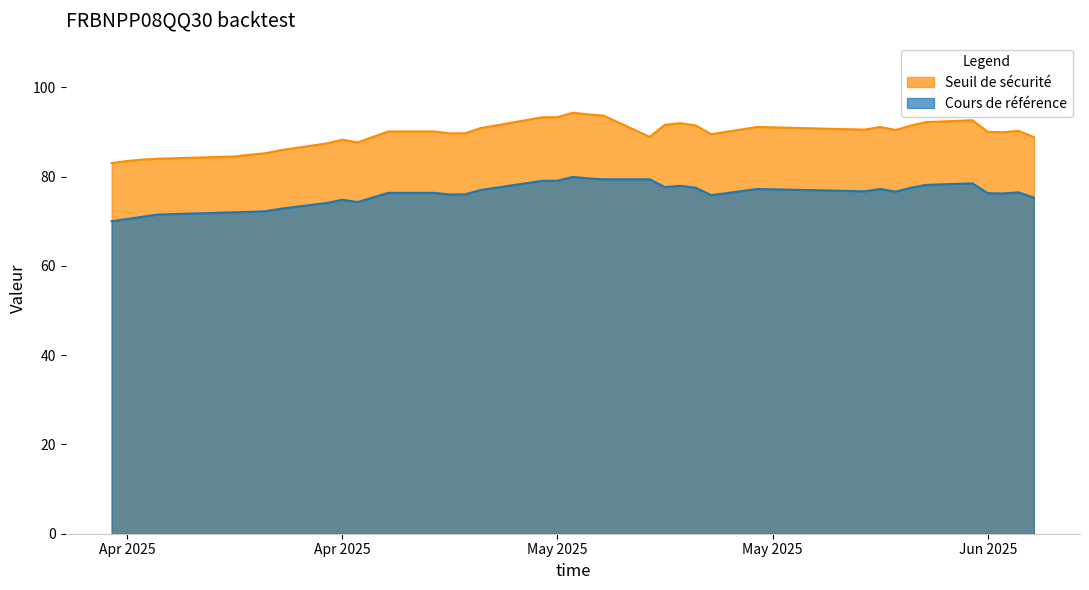

True or false: Cours de référence and Seuil de sécurité cross at least once.

False